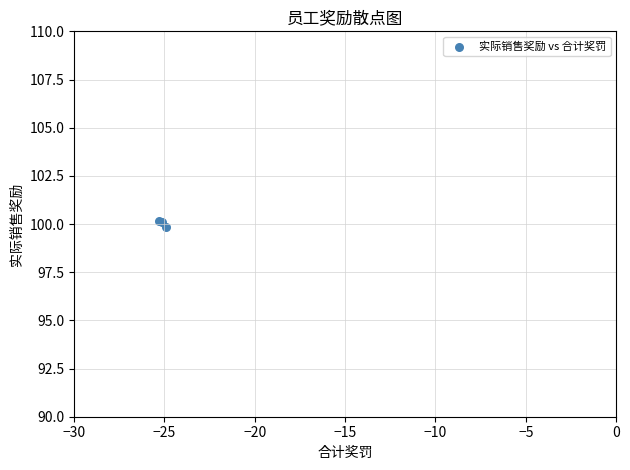

What Y value in the scatter plot is closest to 99?

99.8